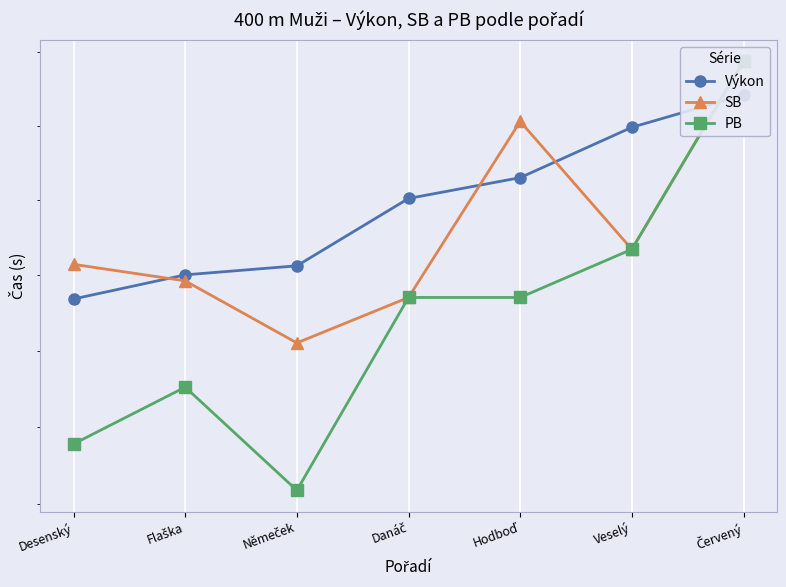

At how many categories does at least one series exceed 47?

7